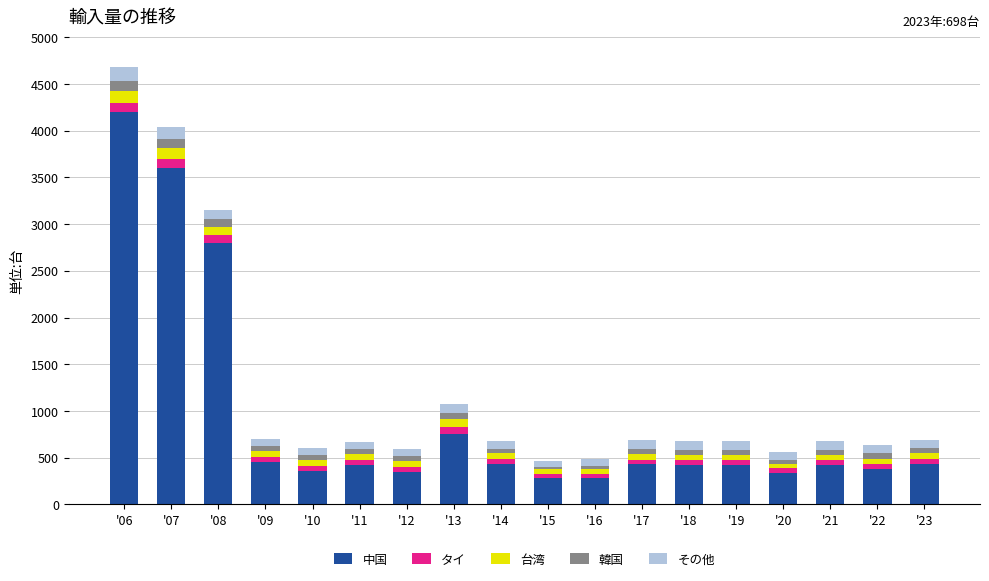

What is the highest value of the 中国 series?

4200